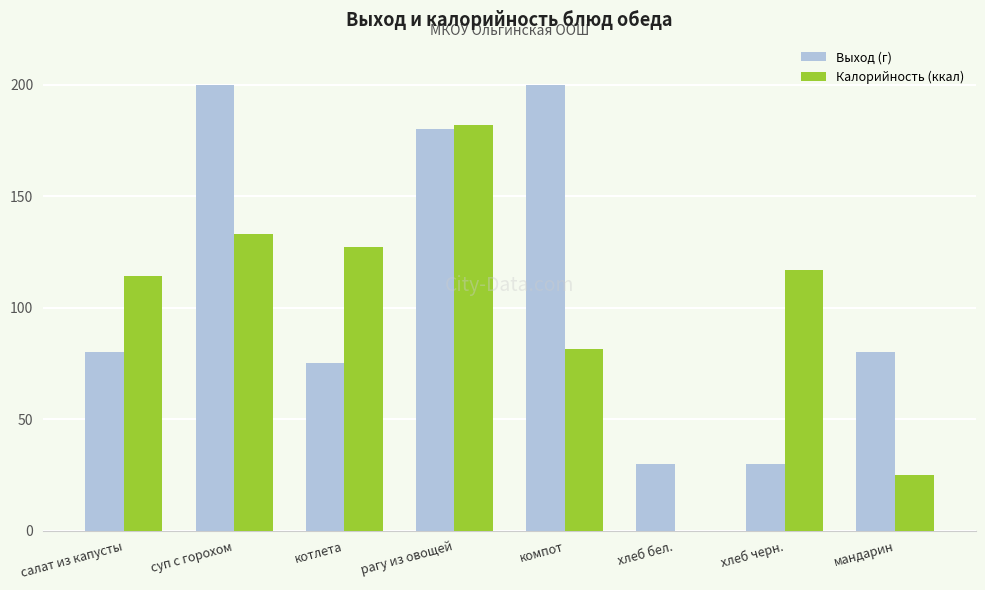

What is the maximum value for Калорийность (ккал)?

182.0